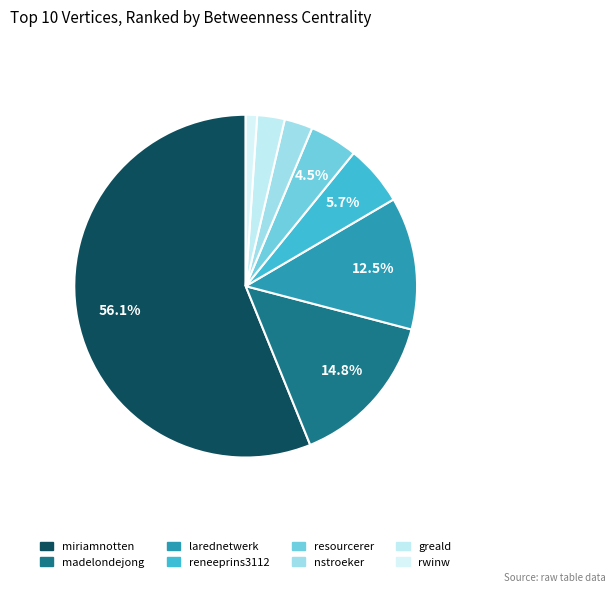

Does reneeprins3112 account for over 50% of the chart?

No